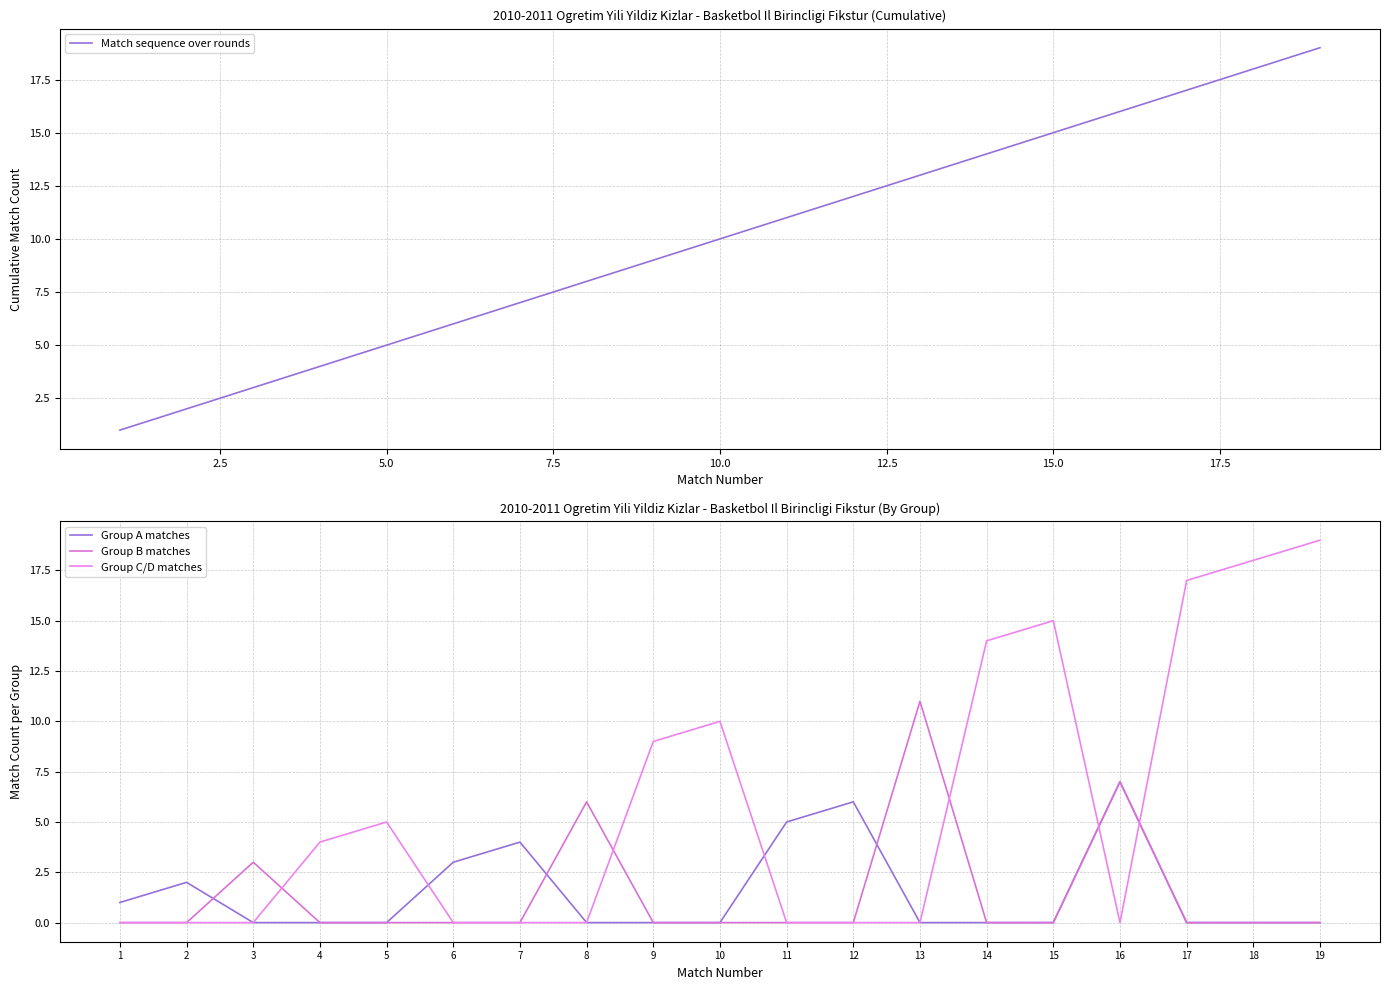

Which series has the largest total across all categories?

Match sequence over rounds